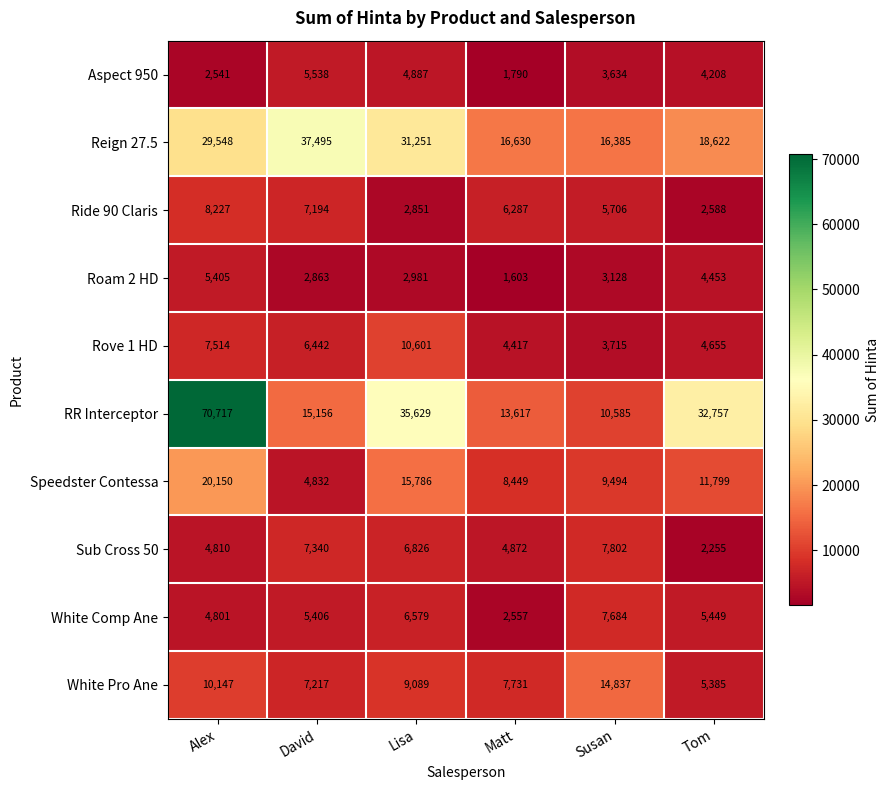

Is the value of Sub Cross 50 at Tom greater than the value of RR Interceptor at David?

No